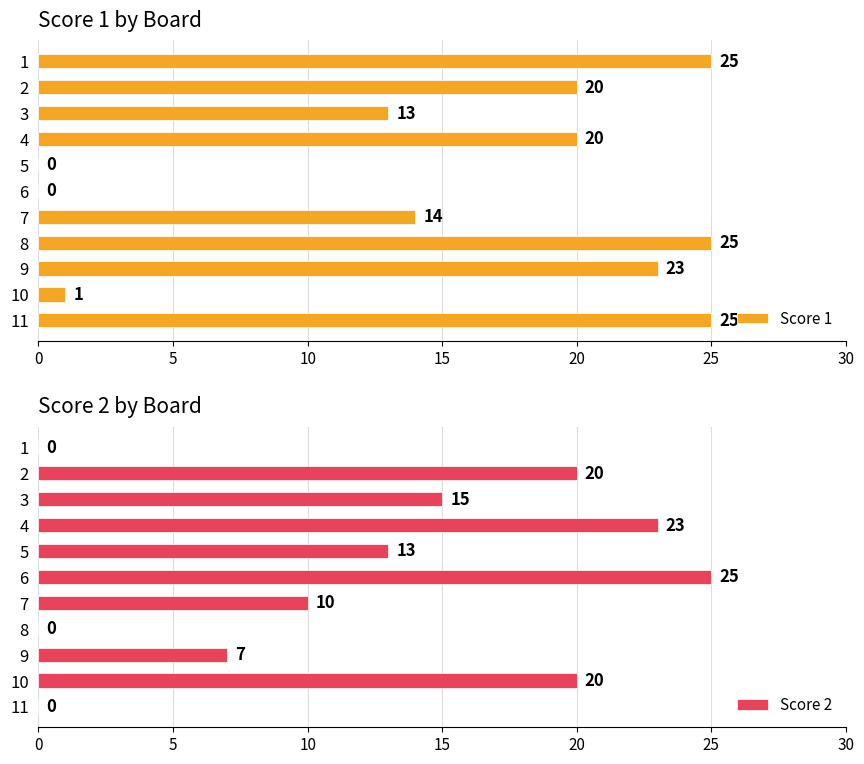

What is the difference between the Score 1 values at 10 and 7?

13